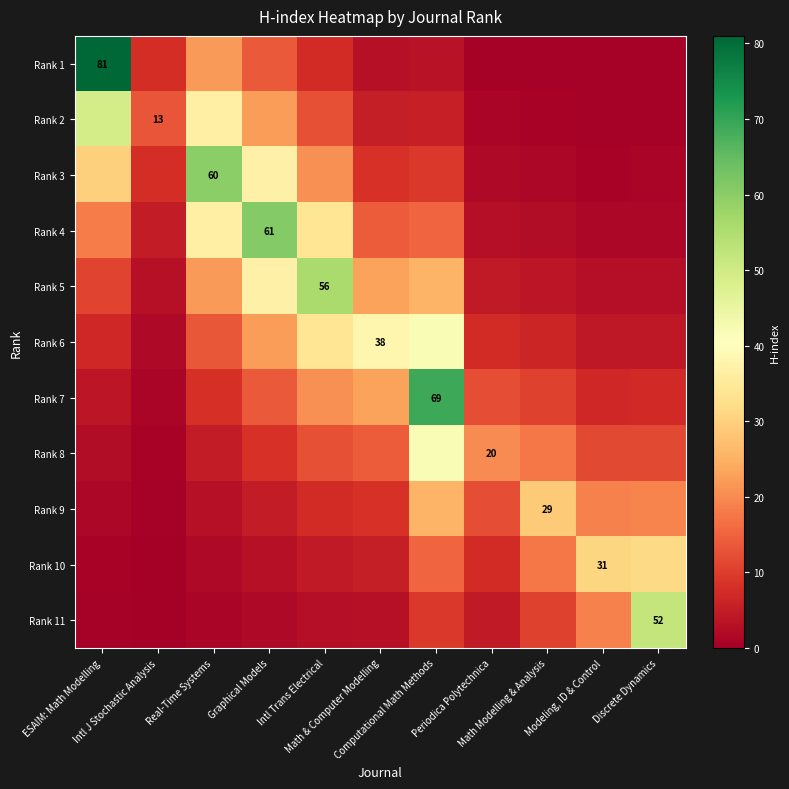

At which label does Rank 6 reach its peak?

Computational Math Methods